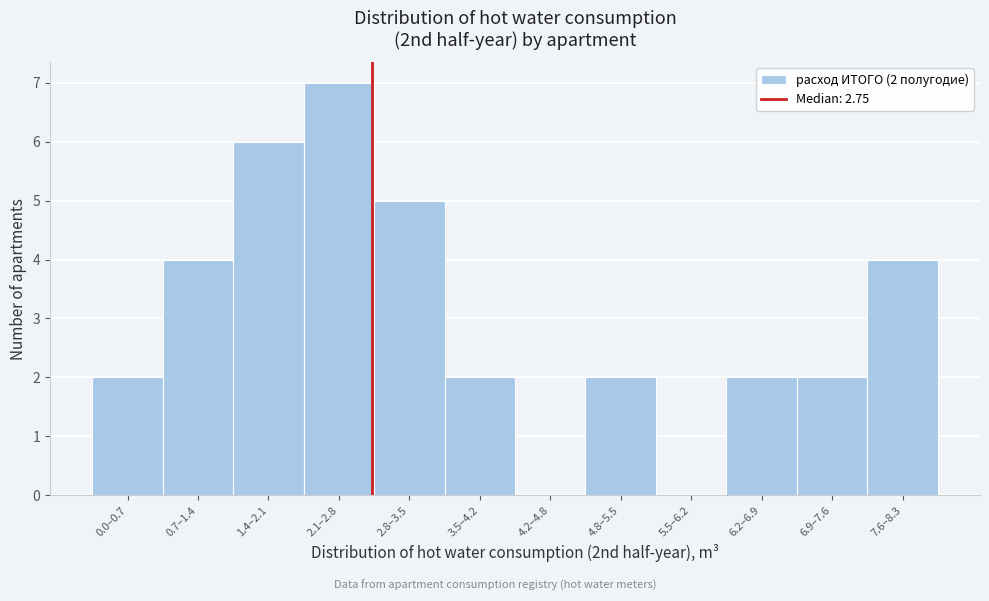

Reading right to left, what are all the values shown in this chart?

7.6–8.3=4	6.9–7.6=2	6.2–6.9=2	5.5–6.2=0	4.8–5.5=2	4.2–4.8=0	3.5–4.2=2	2.8–3.5=5	2.1–2.8=7	1.4–2.1=6	0.7–1.4=4	0.0–0.7=2